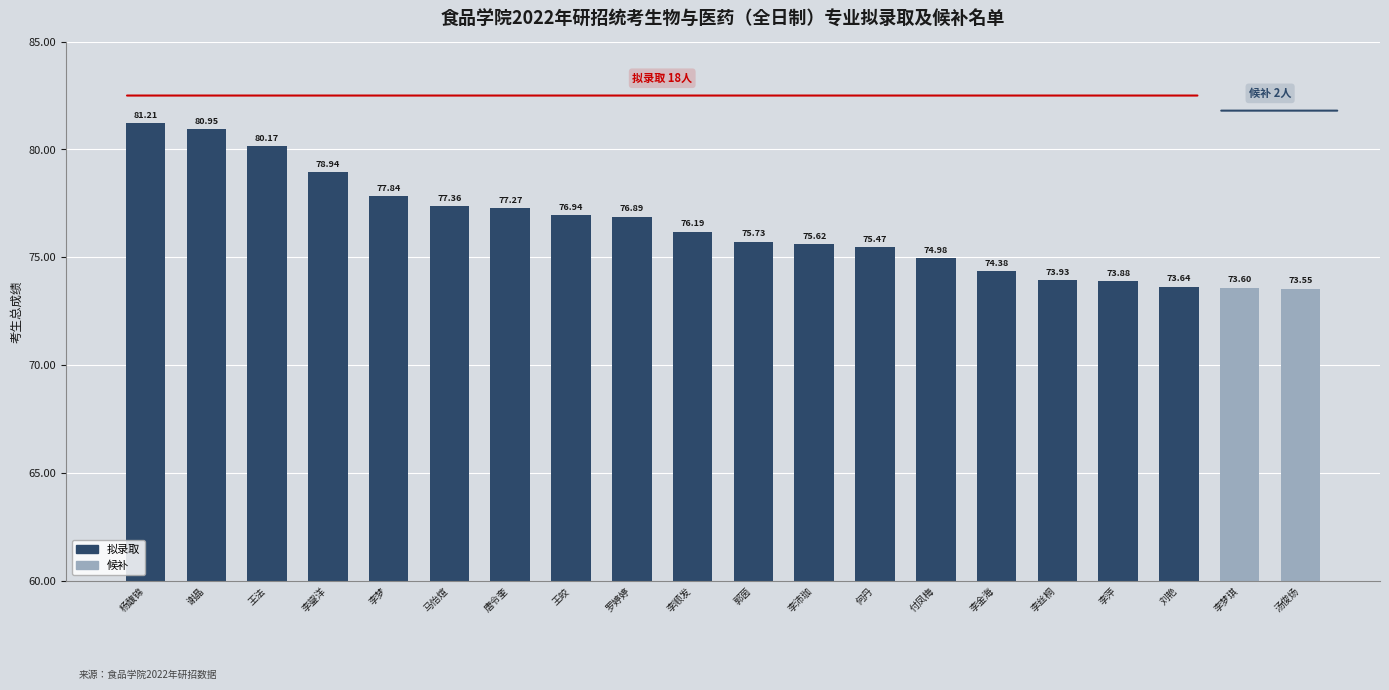

What is the label of the 8th bar from the right?

何丹